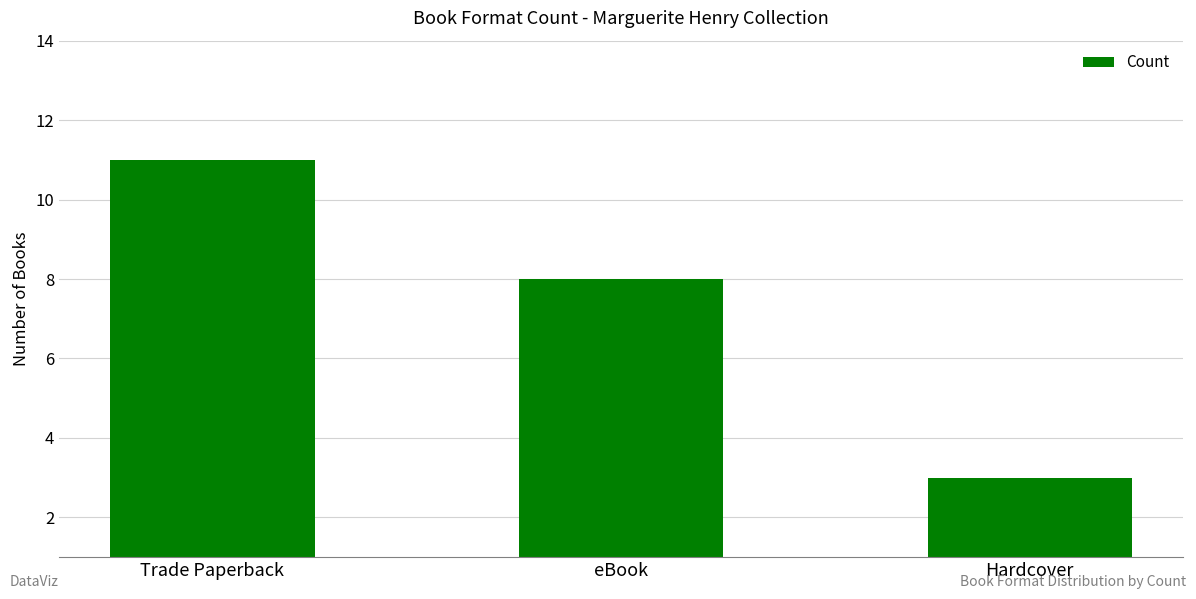

Reading right to left, transcribe all the data shown in this chart.

3	8	11